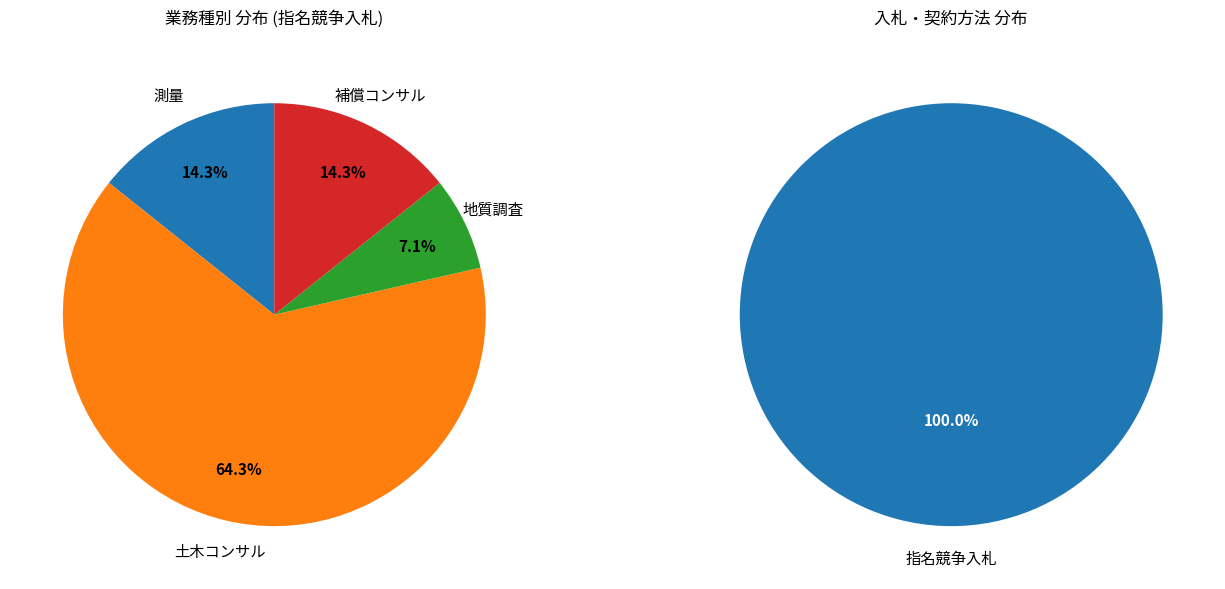

To the nearest percent, what is the difference between the largest and smallest slice percentages?

57%